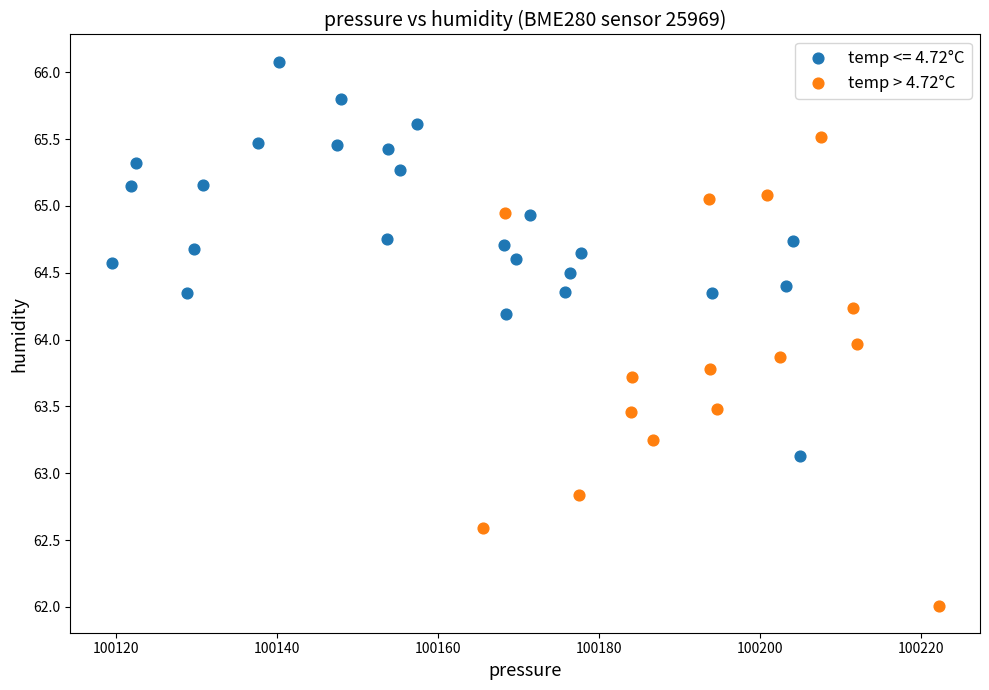

Which series reaches the maximum Y coordinate?

temp <= 4.72°C